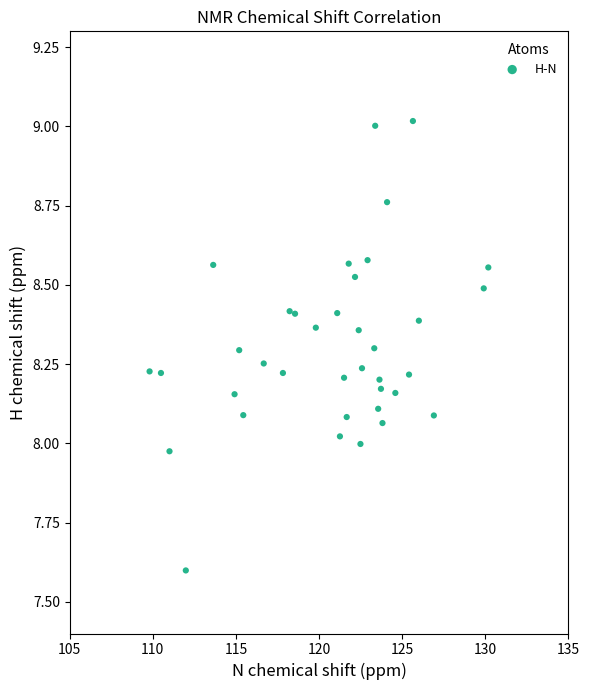

What is the range of Y values (max minus min)?

1.4